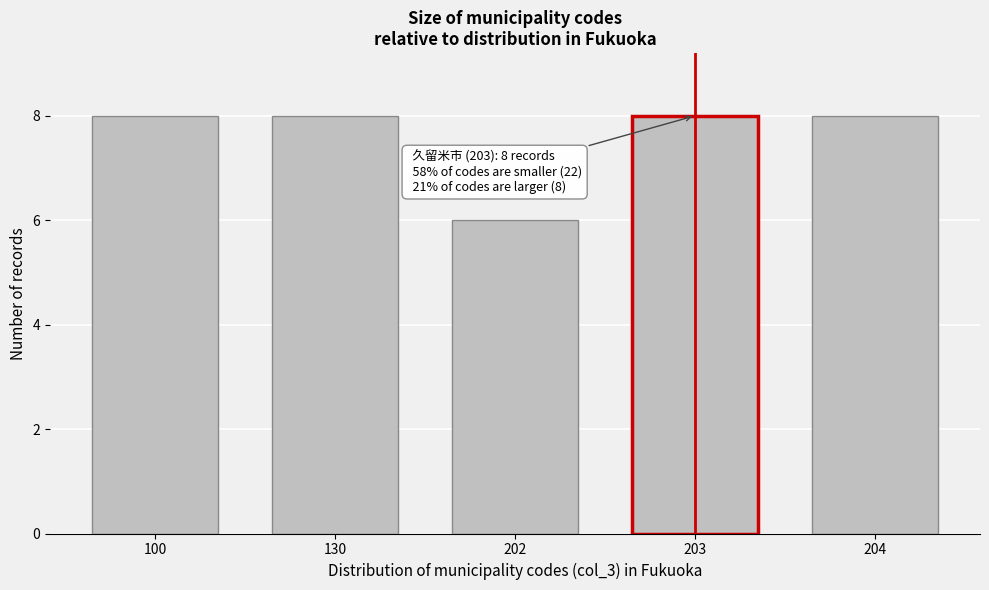

Reading right to left, list all the values displayed in this chart.

8	8	6	8	8